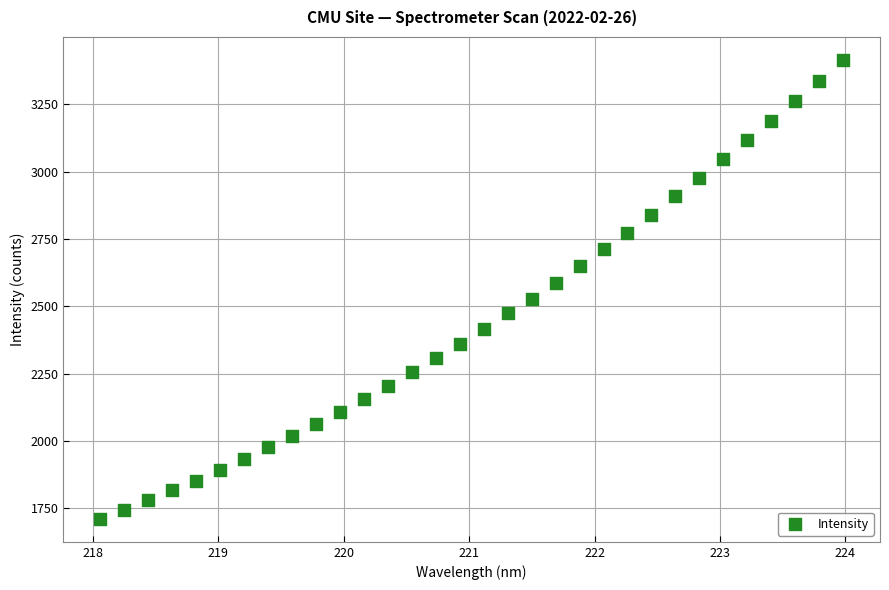

What is the range of Y values (max minus min)?

1704.0